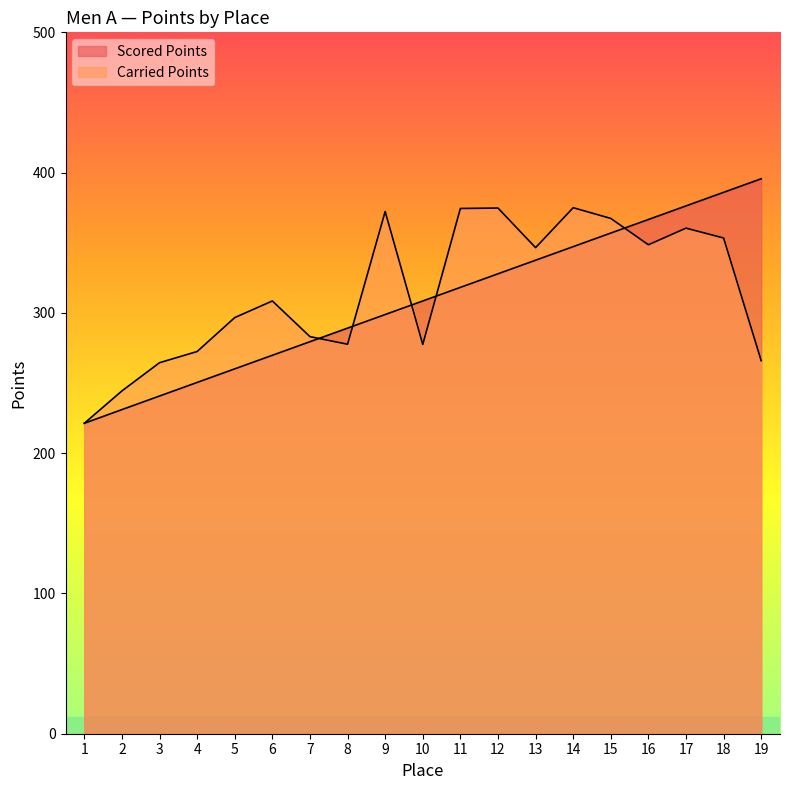

What is the maximum value shown in the chart?

395.6